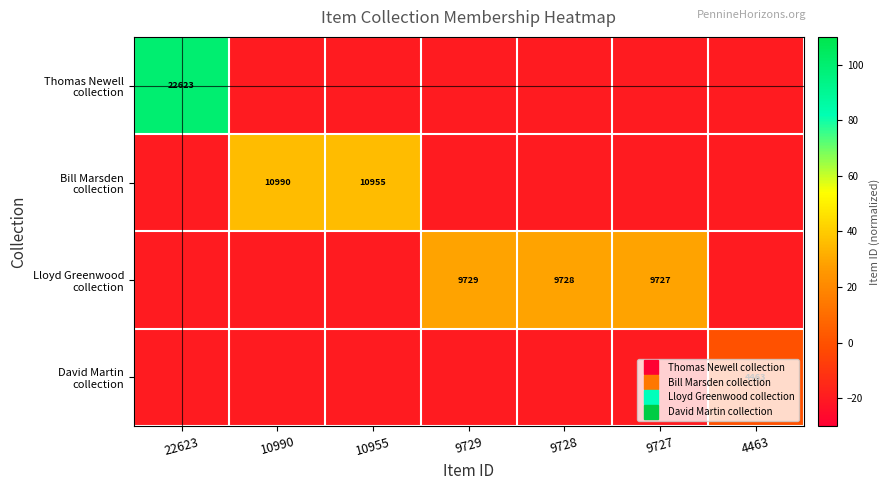

How many positive values does the Bill Marsden collection series have?

2